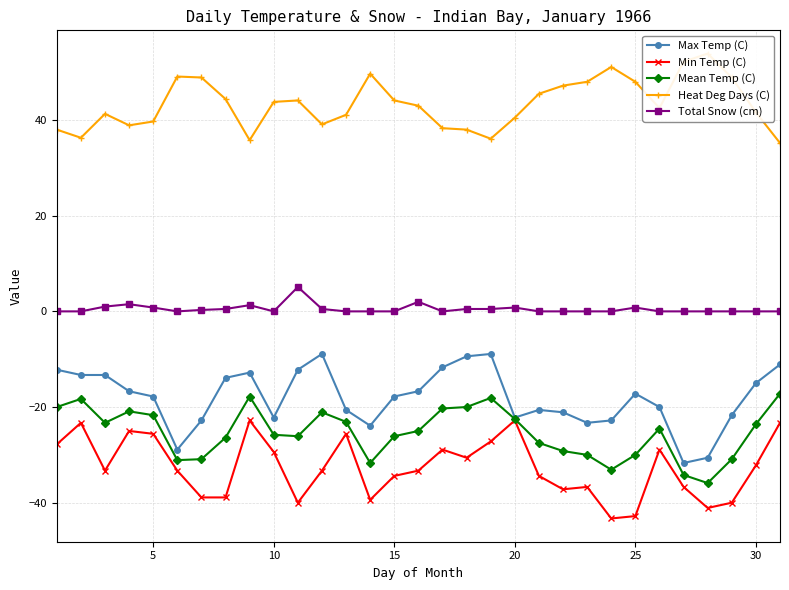

The Max Temp (C) series shows -30.0 at 15. True or false?

False